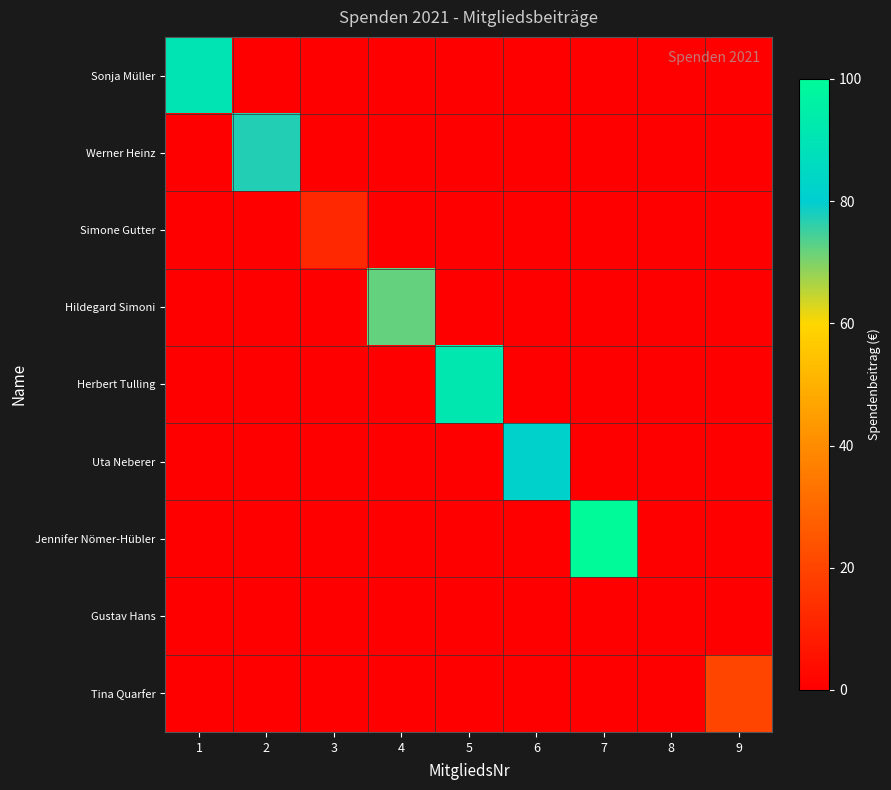

Reading left to right, extract all data points from this chart.

Sonja Müller: 1=90	2=0	3=0	4=0	5=0	6=0	7=0	8=0	9=0
Werner Heinz: 1=0	2=77	3=0	4=0	5=0	6=0	7=0	8=0	9=0
Simone Gutter: 1=0	2=0	3=12	4=0	5=0	6=0	7=0	8=0	9=0
Hildegard Simoni: 1=0	2=0	3=0	4=72	5=0	6=0	7=0	8=0	9=0
Herbert Tulling: 1=0	2=0	3=0	4=0	5=92	6=0	7=0	8=0	9=0
Uta Neberer: 1=0	2=0	3=0	4=0	5=0	6=82	7=0	8=0	9=0
Jennifer Nömer-Hübler: 1=0	2=0	3=0	4=0	5=0	6=0	7=100	8=0	9=0
Gustav Hans: 1=0	2=0	3=0	4=0	5=0	6=0	7=0	8=0	9=0
Tina Quarfer: 1=0	2=0	3=0	4=0	5=0	6=0	7=0	8=0	9=20